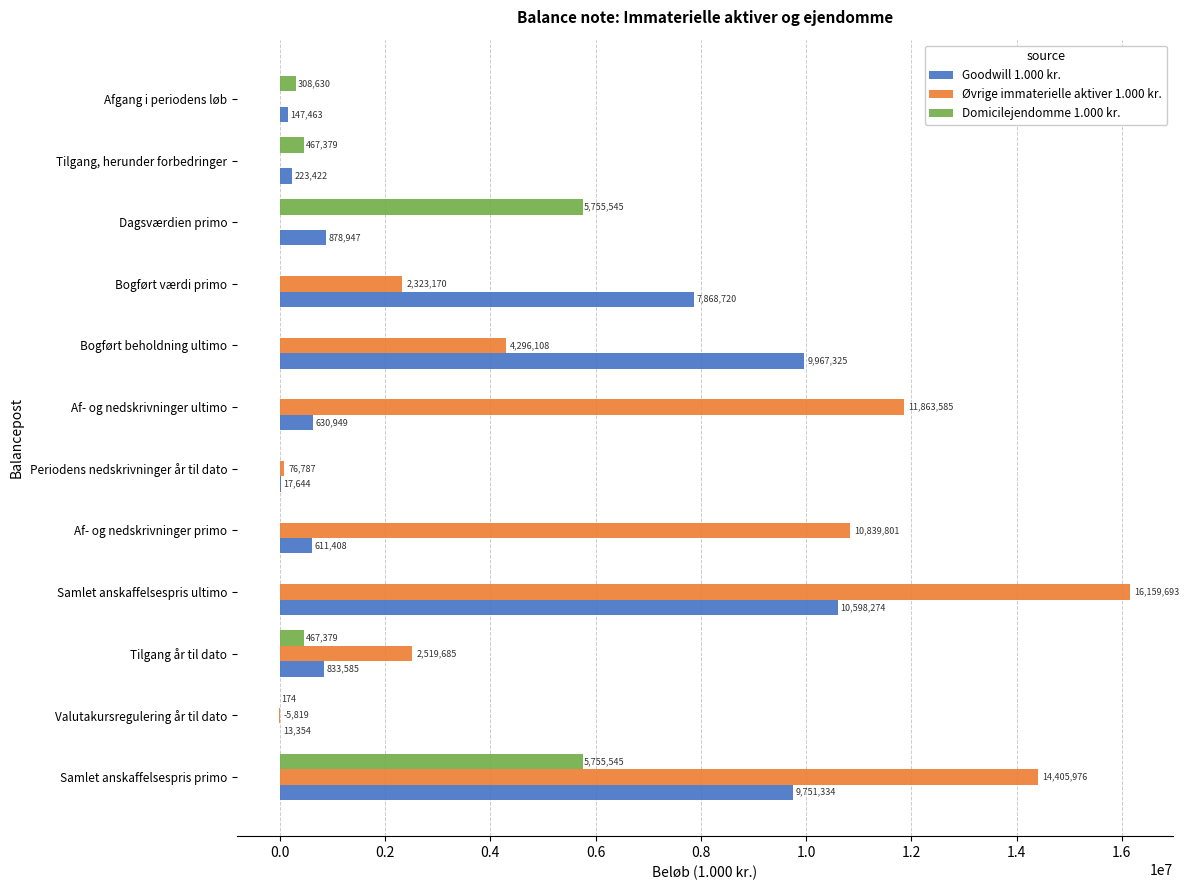

Which series has the largest total across all categories?

Øvrige immaterielle aktiver 1.000 kr.